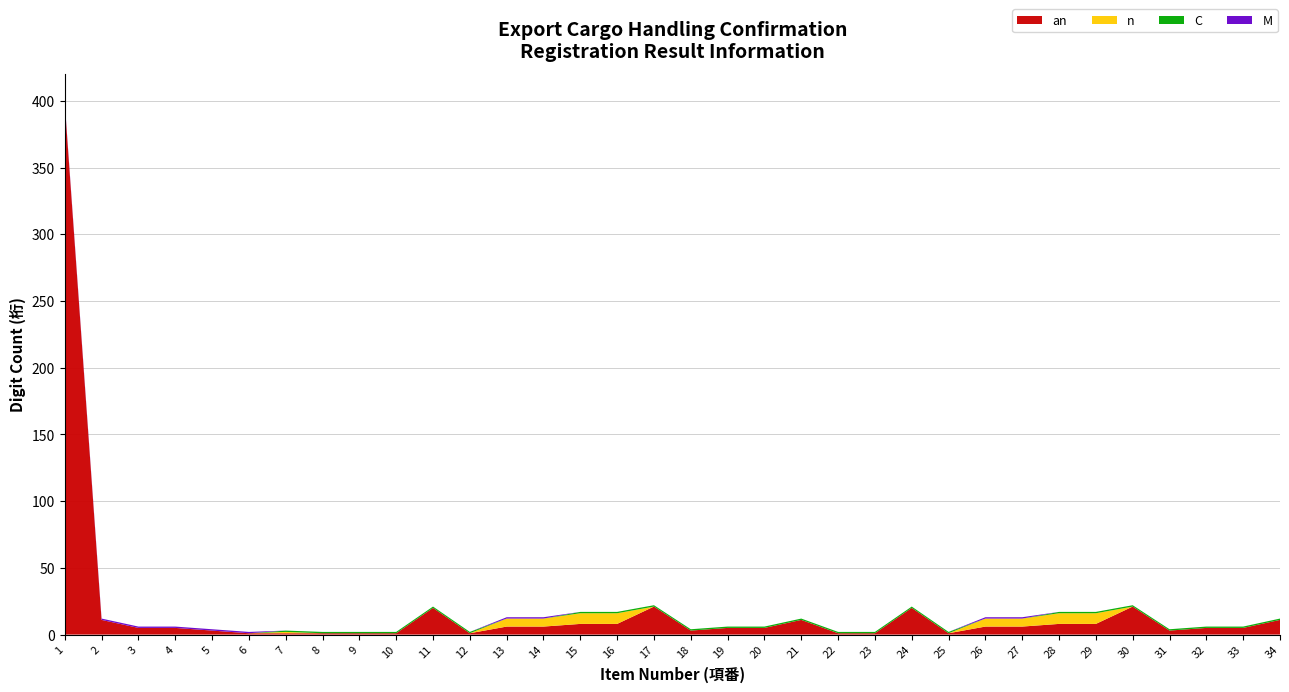

Reading left to right, extract all data points from this chart.

an: 398	11	5	5	3	1	1	1	1	1	20	1	6	6	8	8	21	3	5	5	11	1	1	20	1	6	6	8	8	21	3	5	5	11
n: 0	0	0	0	0	0	1	0	0	0	0	0	6	6	8	8	0	0	0	0	0	0	0	0	0	6	6	8	8	0	0	0	0	0
C: 0	0	0	0	0	0	1	1	1	1	1	1	0	0	1	1	1	1	1	1	1	1	1	1	1	0	0	1	1	1	1	1	1	1
M: 1	1	1	1	1	1	0	0	0	0	0	0	1	1	0	0	0	0	0	0	0	0	0	0	0	1	1	0	0	0	0	0	0	0